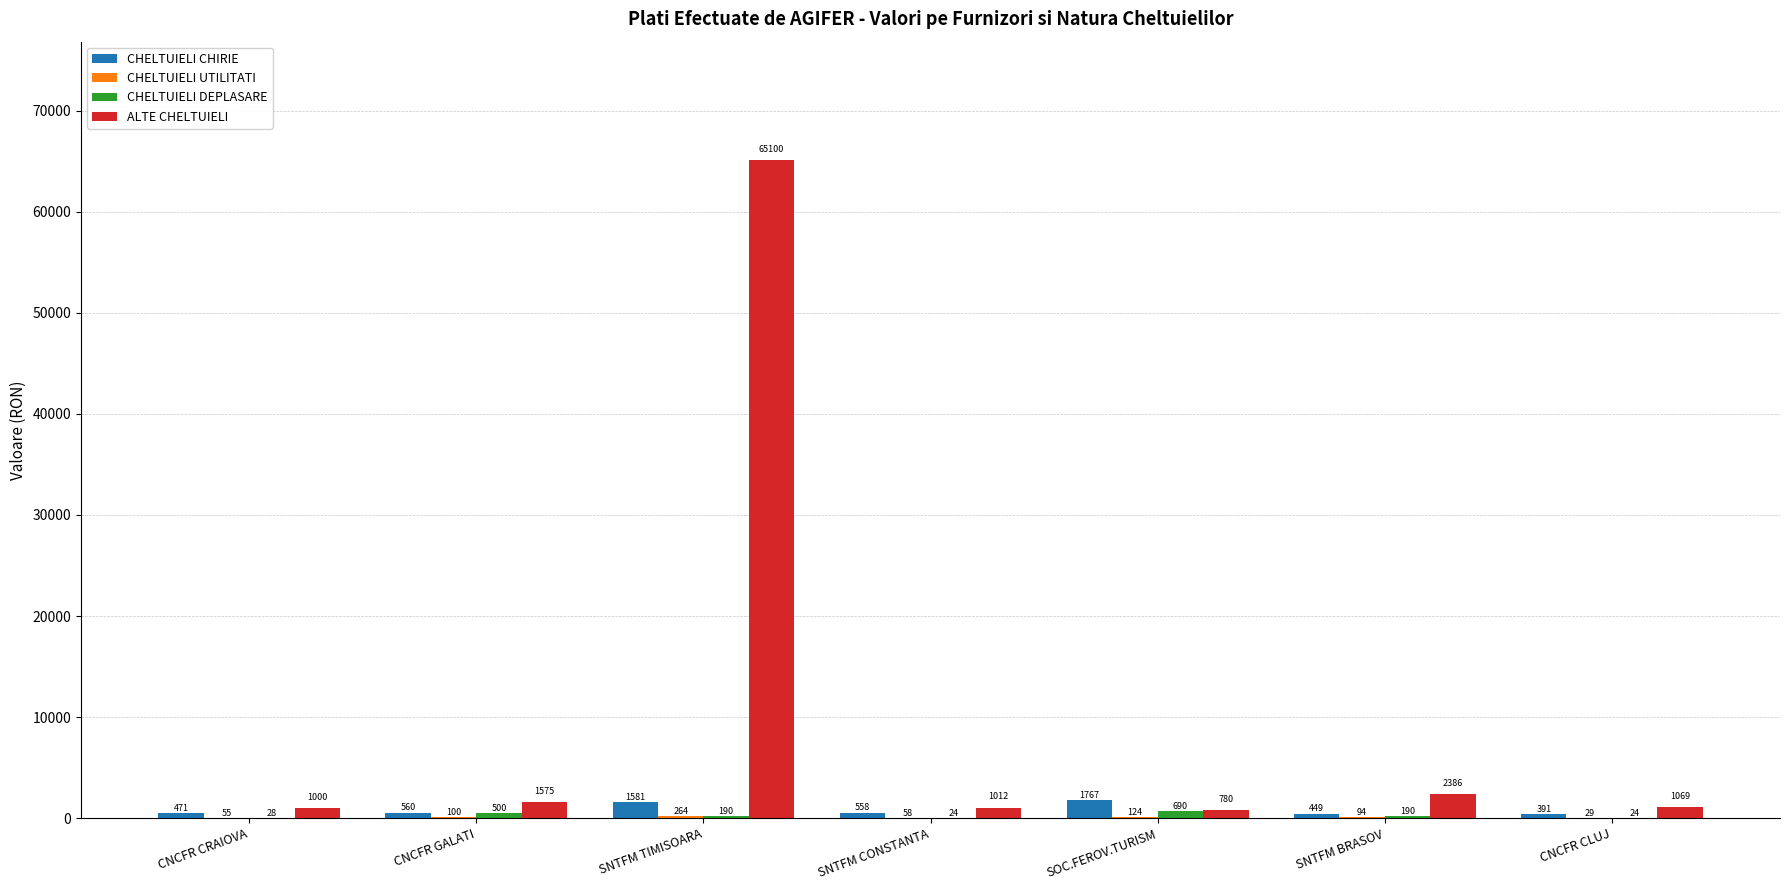

Which series changed the most between SNTFM CONSTANTA and SOC.FEROV.TURISM?

CHELTUIELI CHIRIE